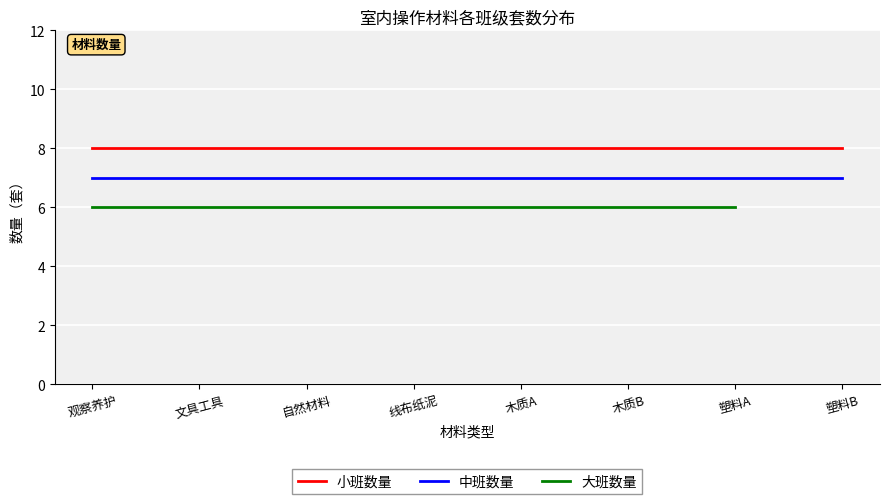

Rank the series by their maximum value, from highest to lowest.

小班数量, 中班数量, 大班数量